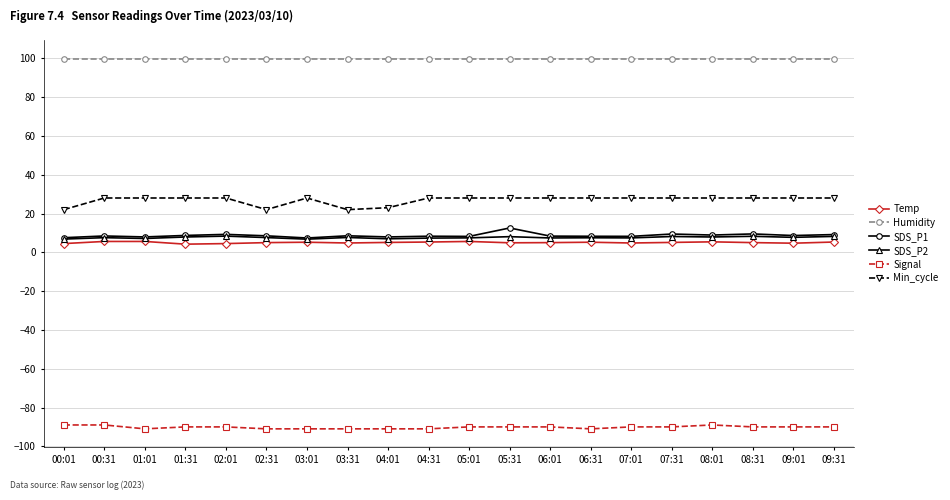

True or false: Min_cycle and SDS_P2 cross at least once.

False